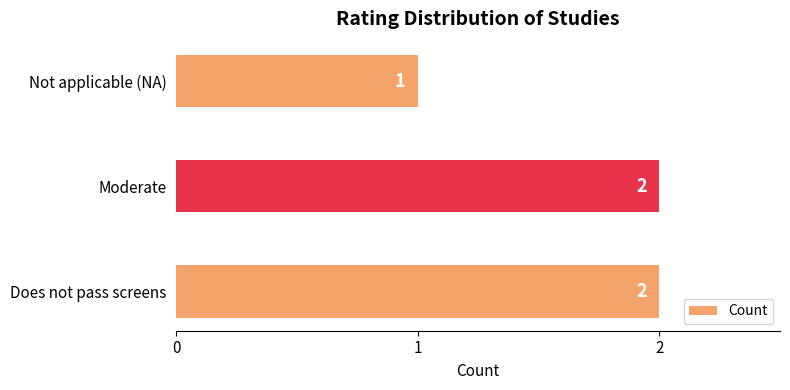

How many data points are less than 2?

1